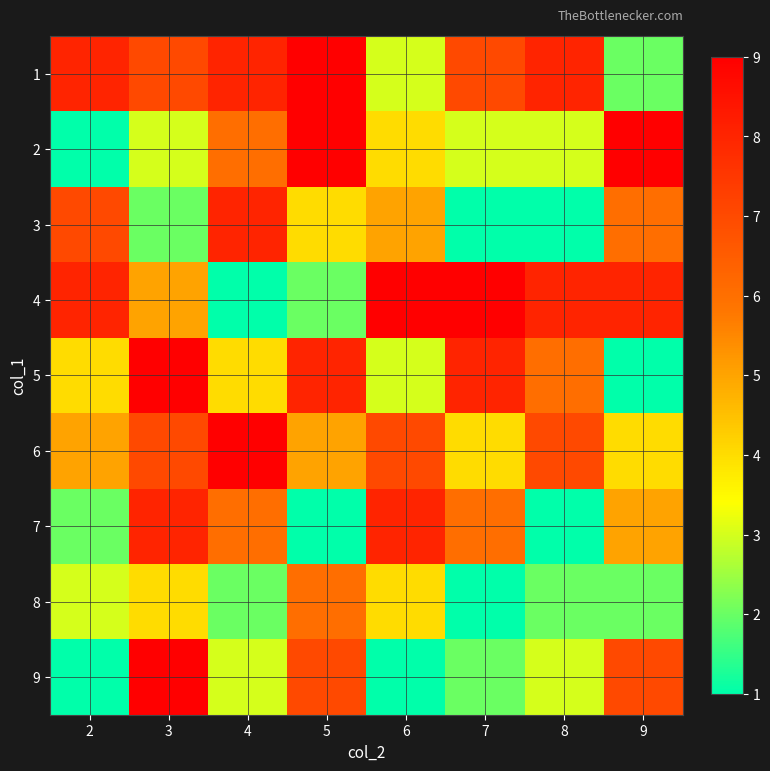

Reading right to left, what are all the values shown in this chart?

1: 9=2	8=8	7=7	6=3	5=9	4=8	3=7	2=8
2: 9=9	8=3	7=3	6=4	5=9	4=6	3=3	2=1
3: 9=6	8=1	7=1	6=5	5=4	4=8	3=2	2=7
4: 9=8	8=8	7=9	6=9	5=2	4=1	3=5	2=8
5: 9=1	8=6	7=8	6=3	5=8	4=4	3=9	2=4
6: 9=4	8=7	7=4	6=7	5=5	4=9	3=7	2=5
7: 9=5	8=1	7=6	6=8	5=1	4=6	3=8	2=2
8: 9=2	8=2	7=1	6=4	5=6	4=2	3=4	2=3
9: 9=7	8=3	7=2	6=1	5=7	4=3	3=9	2=1